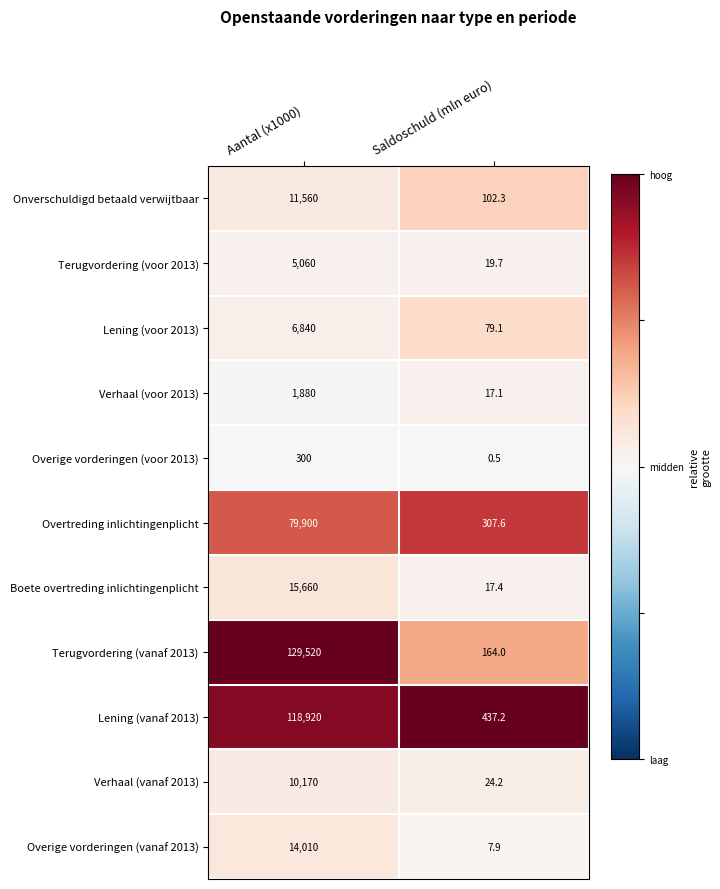

Where is Lening (voor 2013) nearest to the value 3459?

Saldoschuld (mln euro)